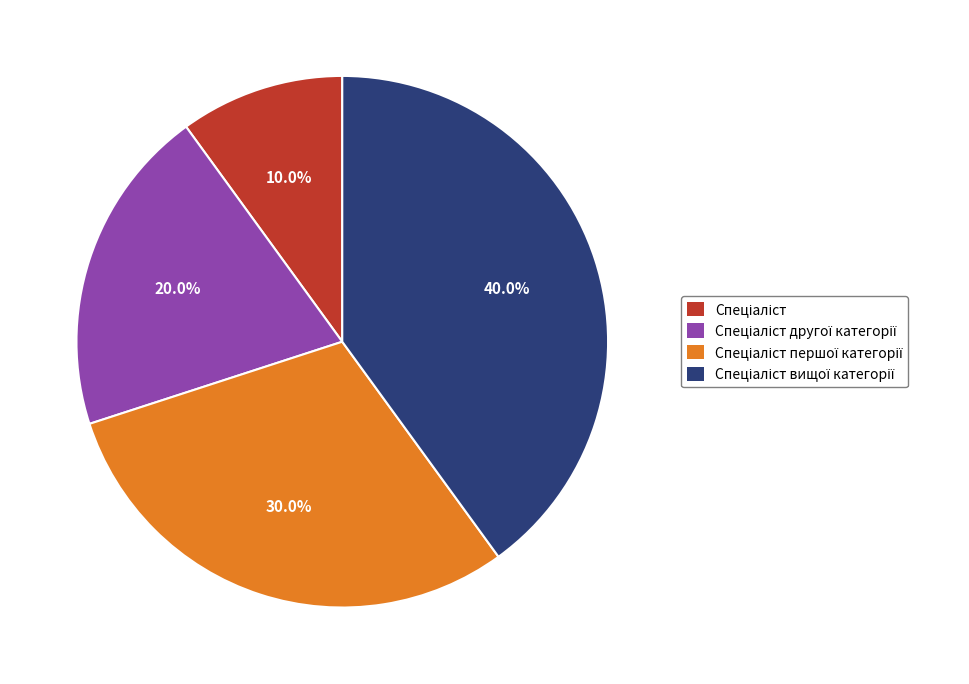

Does any single category account for the majority?

No